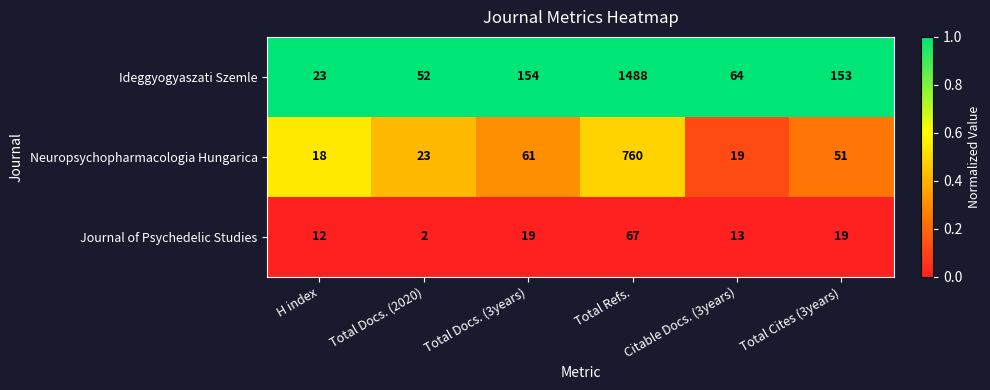

At which category does the chart reach its minimum across all series?

Total Docs. (2020)